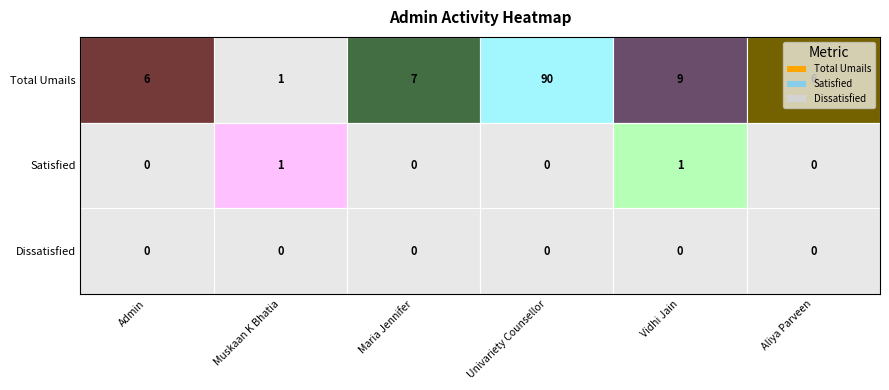

Rank the series by their maximum value, from highest to lowest.

Total Umails, Satisfied, Dissatisfied